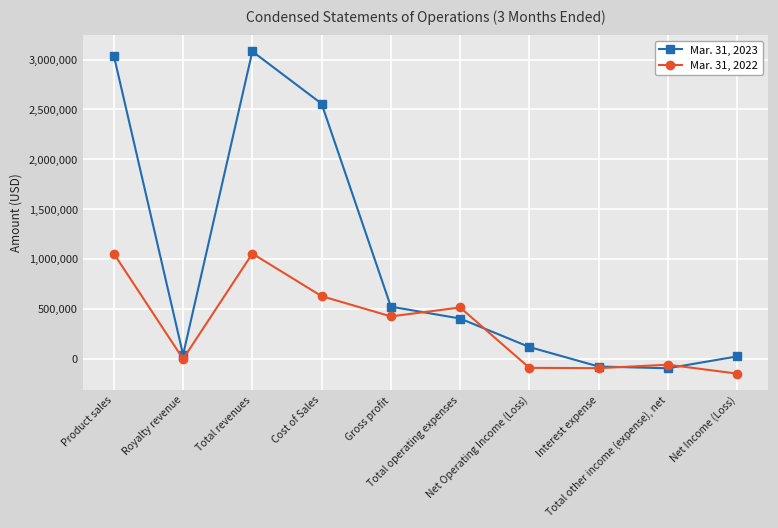

True or false: Mar. 31, 2022 and Mar. 31, 2023 intersect in this chart.

True